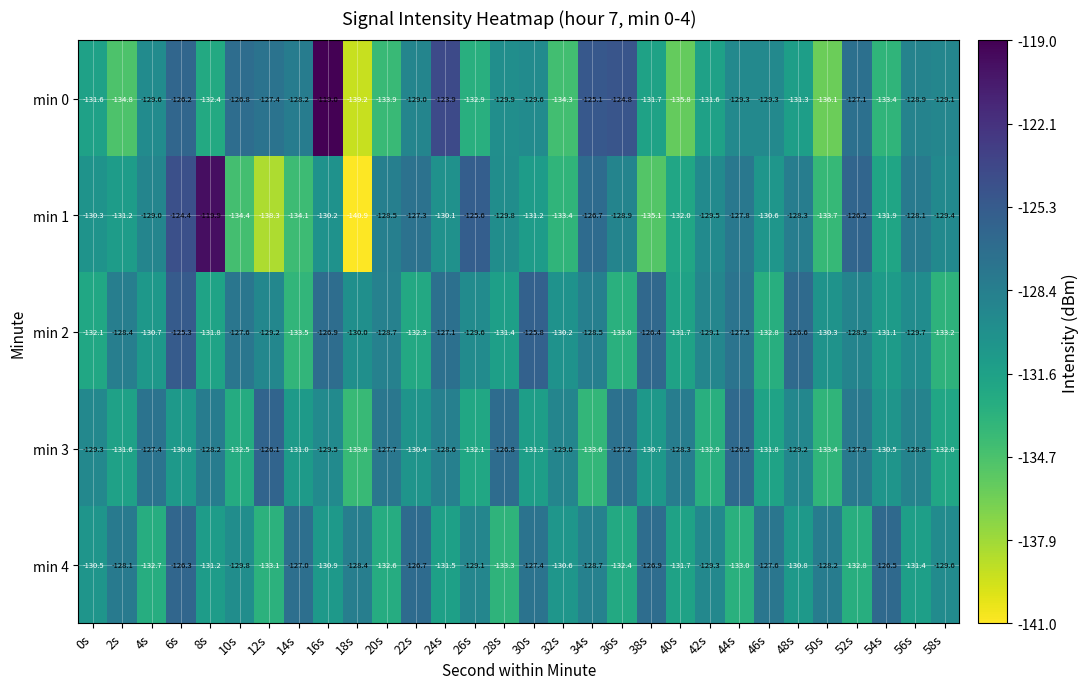

What is the difference between the maximum and minimum values in the min 1 series?

21.0